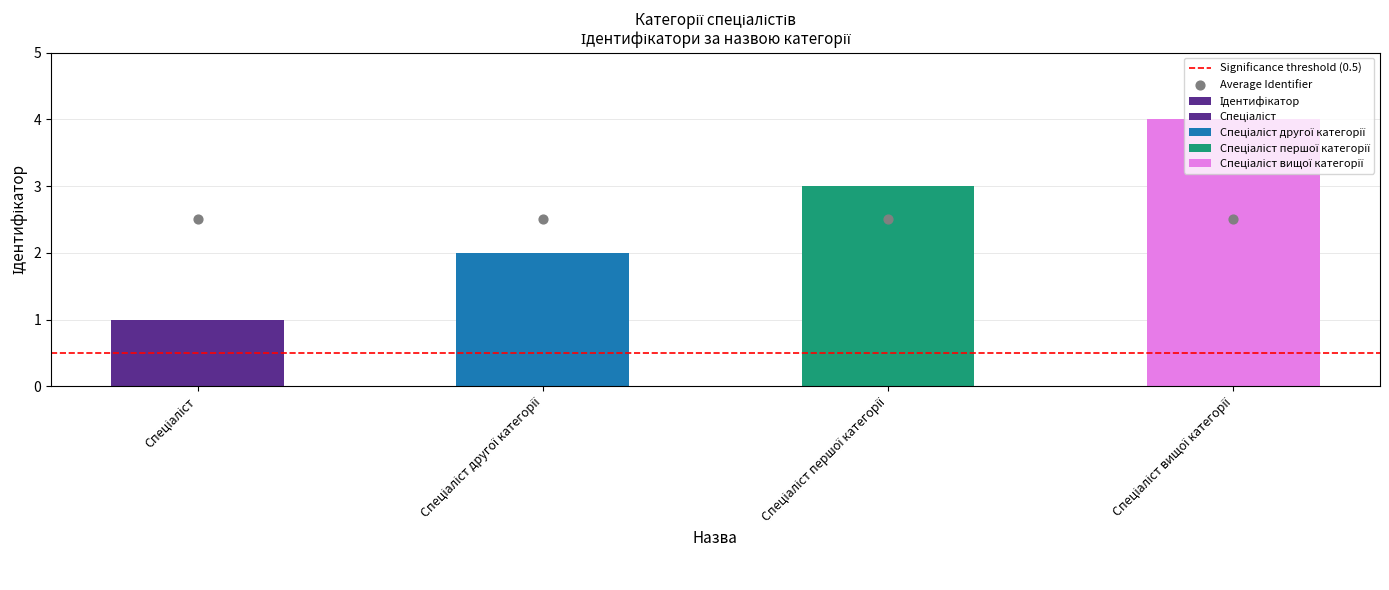

What is the change in value from Спеціаліст першої категорії to Спеціаліст вищої категорії?

+1